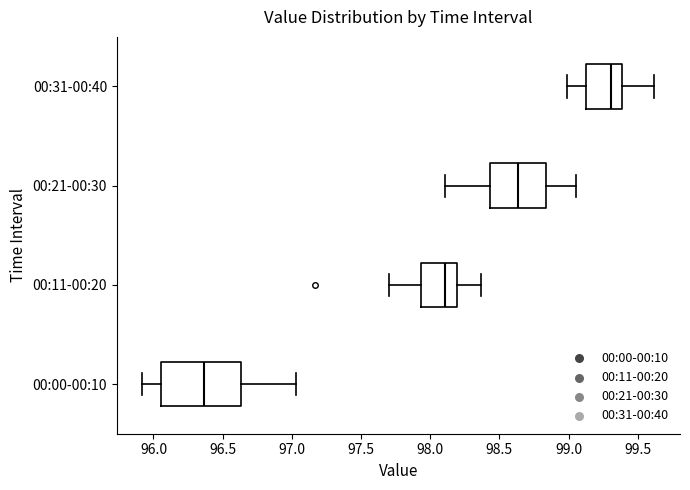

Which box has the furthest to the left median line?

00:00-00:10